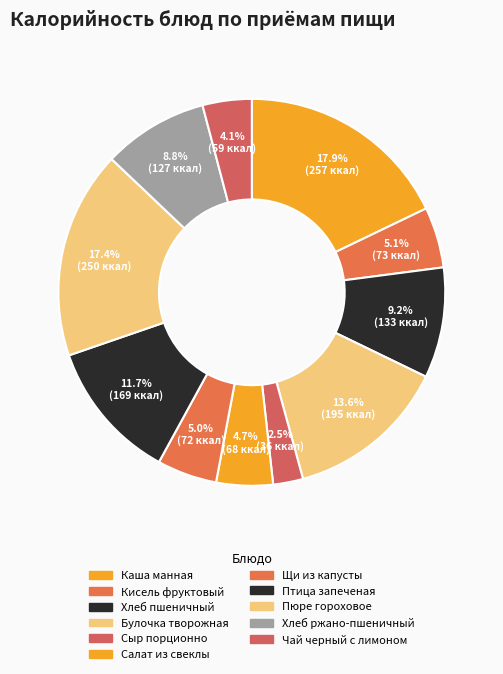

The Пюре гороховое slice represents 3% of the pie. True or false?

False